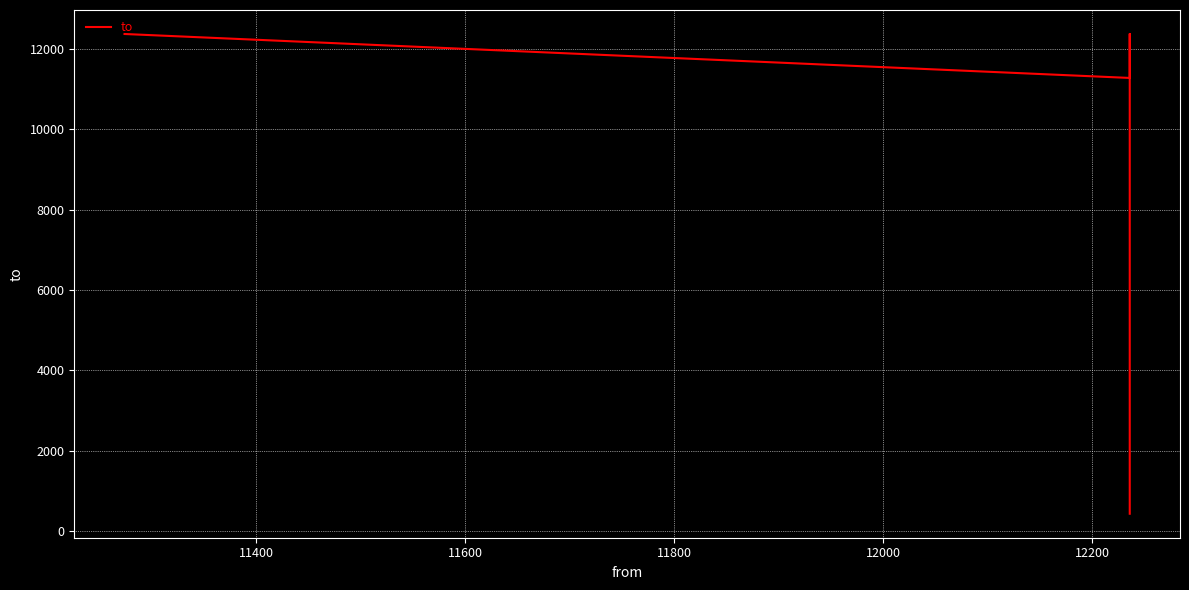

The chart shows a value of 17977 at 11400. True or false?

False